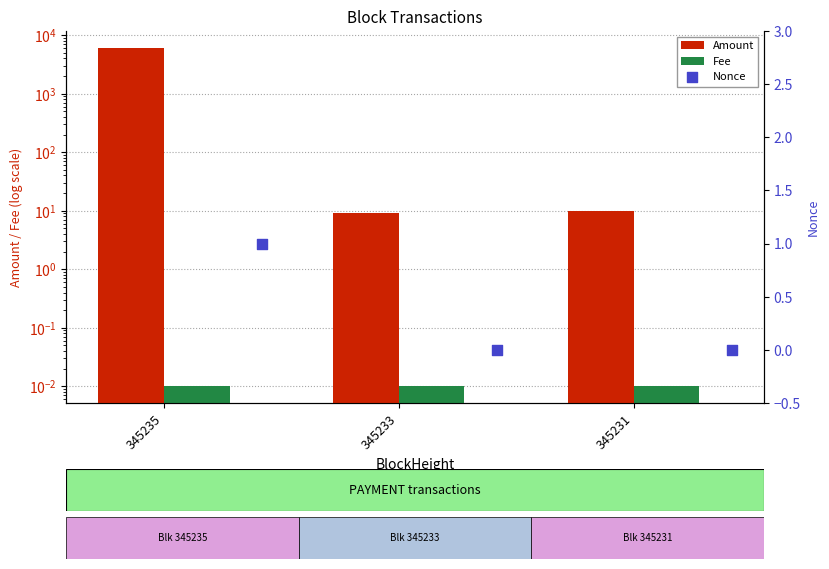

Which series reaches the maximum Y coordinate?

Amount